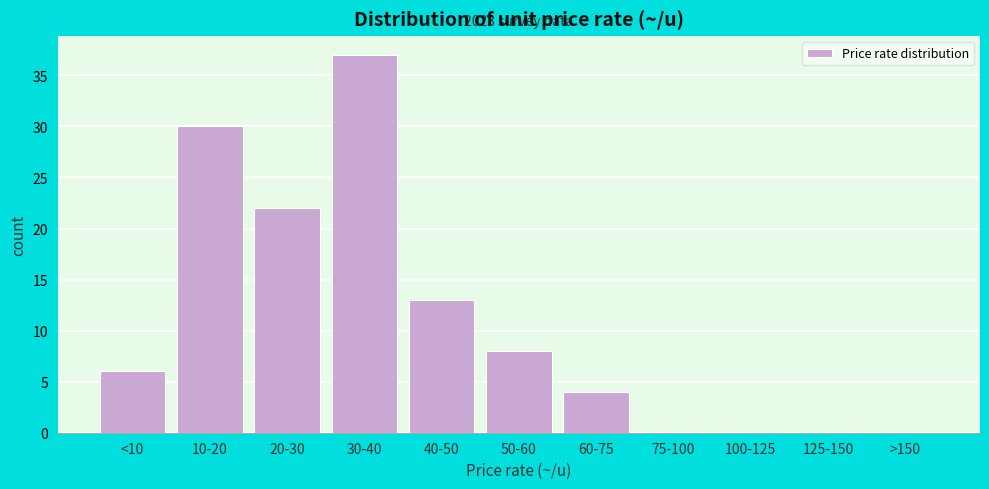

Reading left to right, extract all data points from this chart.

<10=6	10-20=30	20-30=22	30-40=37	40-50=13	50-60=8	60-75=4	75-100=0	100-125=0	125-150=0	>150=0